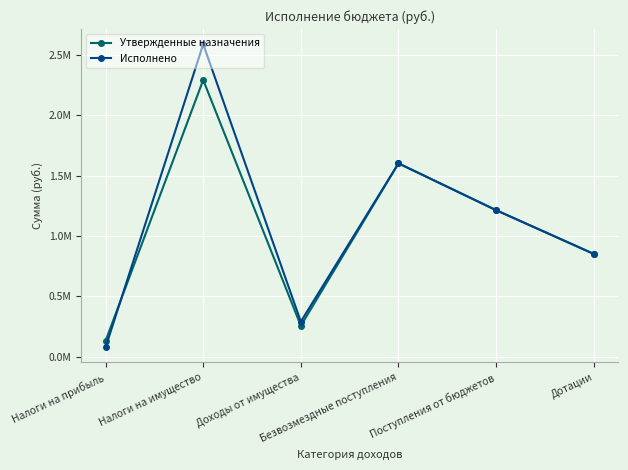

Where does the Утвержденные назначения series first go above 1213261?

Налоги на имущество